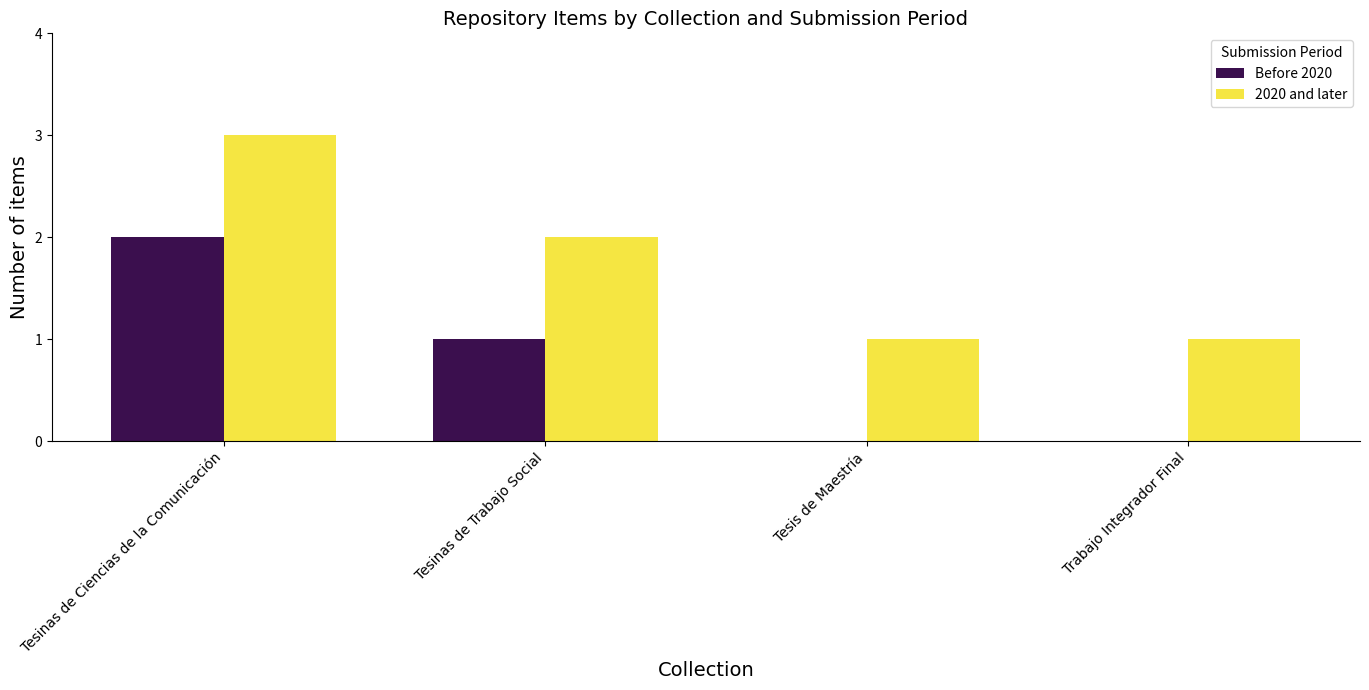

Is the value of Before 2020 at Tesis de Maestría greater than the value of 2020 and later at Tesinas de Trabajo Social?

No